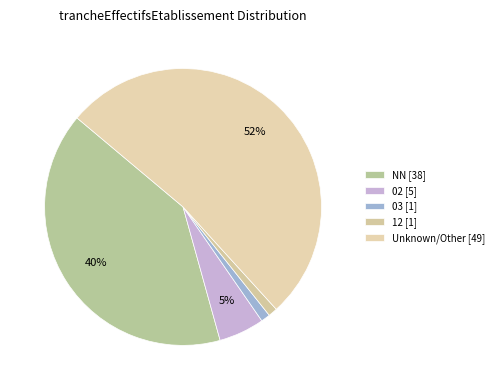

How many slices are in this pie chart?

5